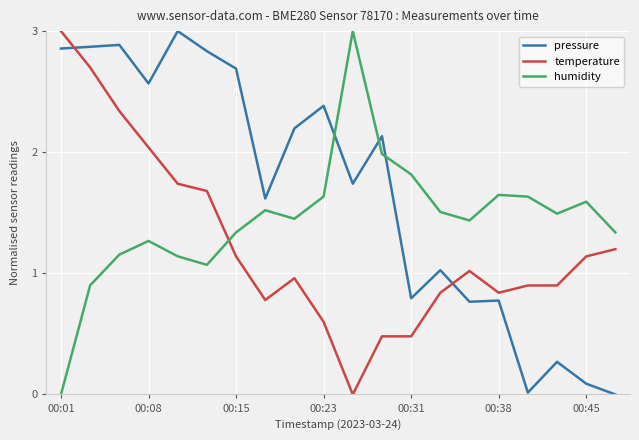

What is the maximum value shown in the chart?

3.0